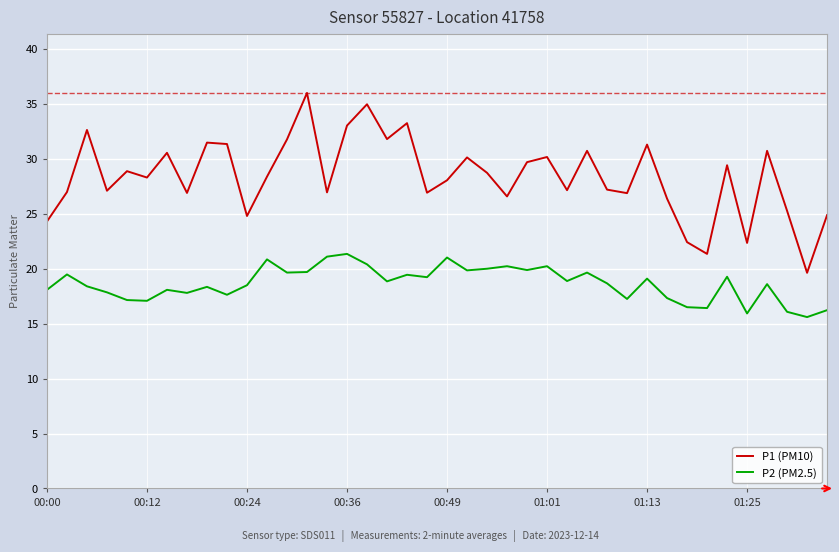

What are all the series names shown in the legend?

P1 (PM10), P2 (PM2.5)